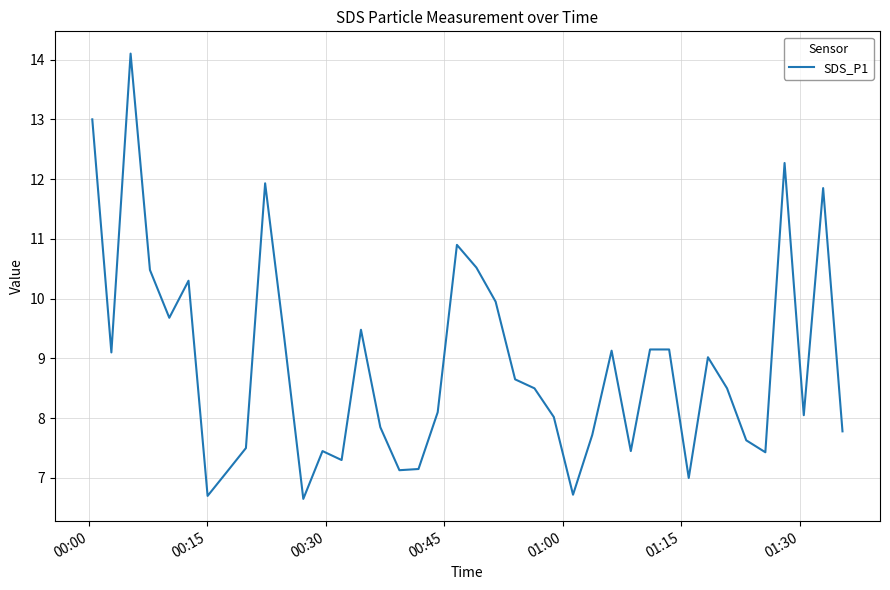

What is the smallest value displayed?

6.7